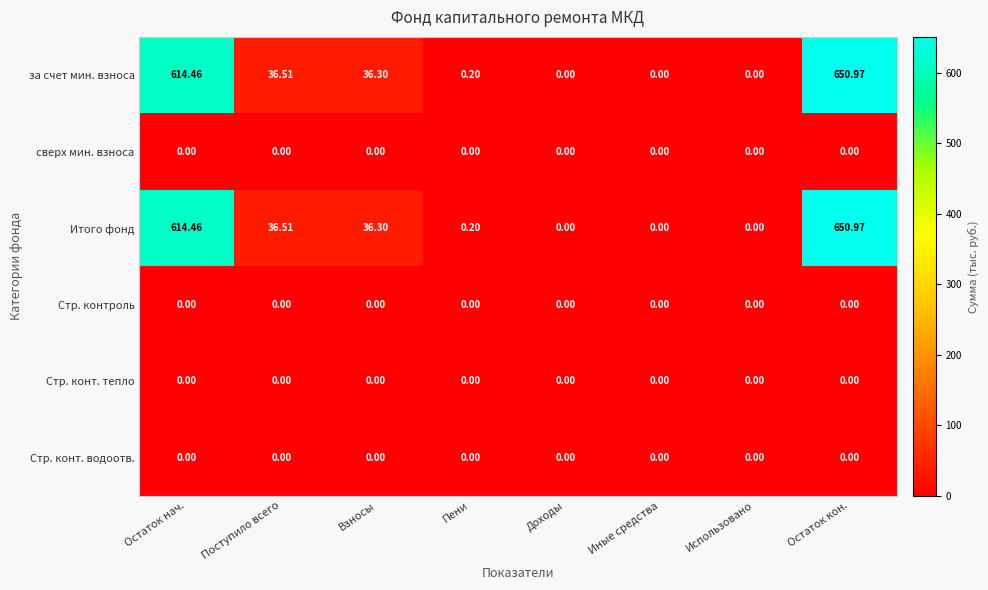

At which label is Итого фонд closest to 325?

Поступило всего